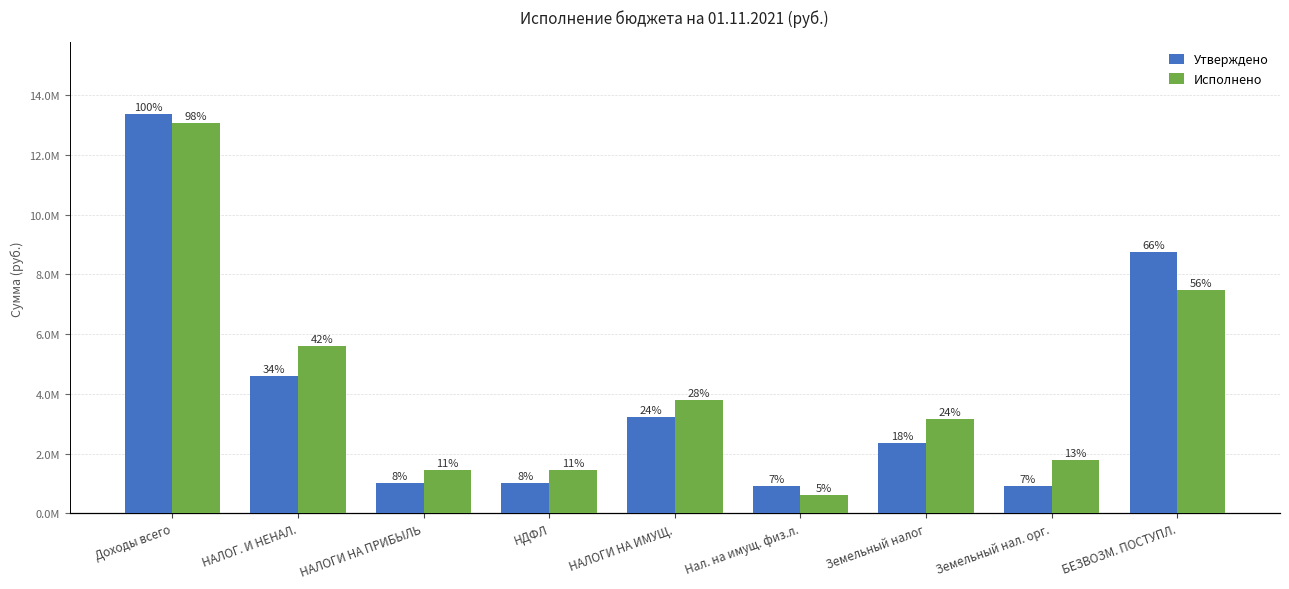

What is the spread (max minus min) of values at Земельный налог?

821161.9